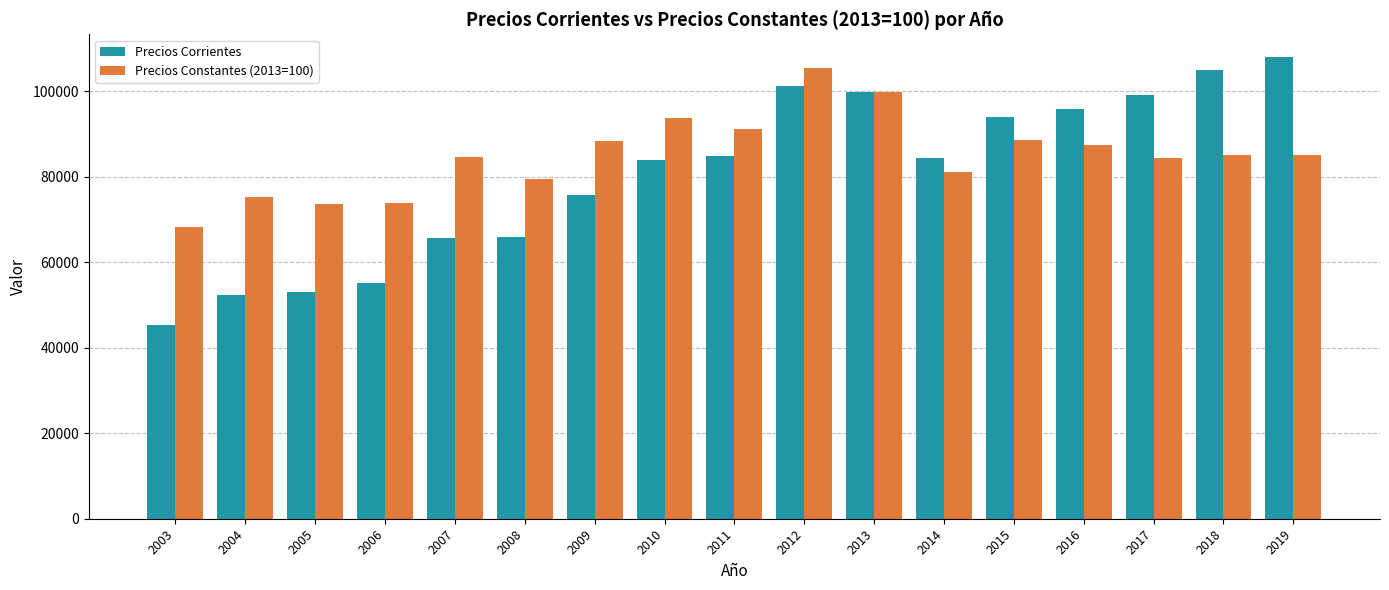

How many categories are shown in the chart?

17